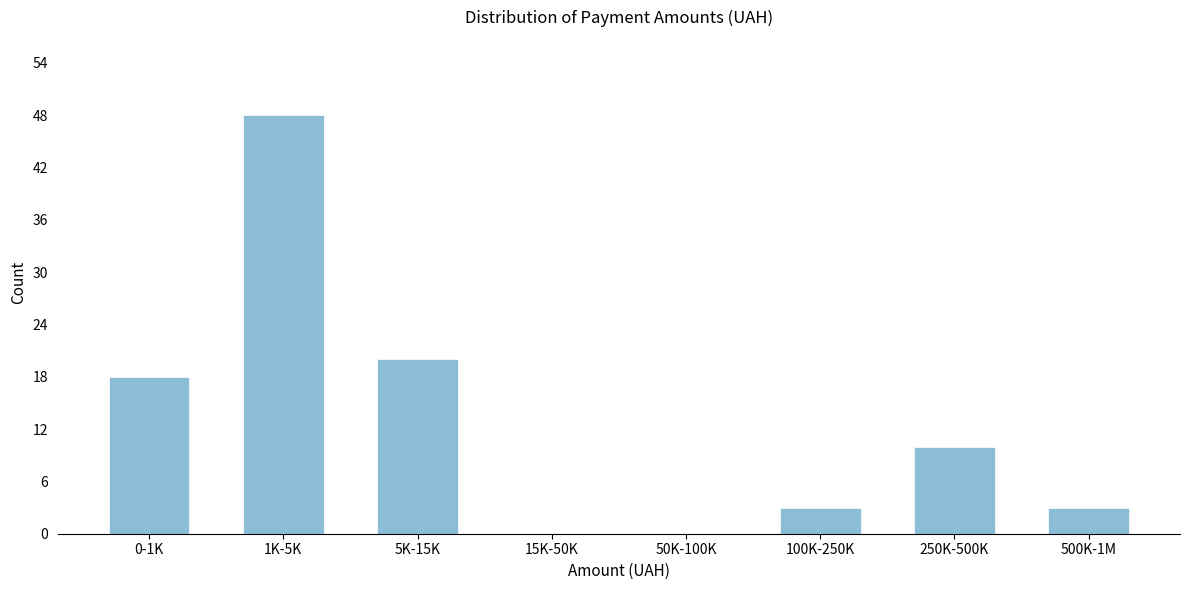

Reading left to right, what are all the values shown in this chart?

0-1K=18	1K-5K=48	5K-15K=20	15K-50K=0	50K-100K=0	100K-250K=3	250K-500K=10	500K-1M=3